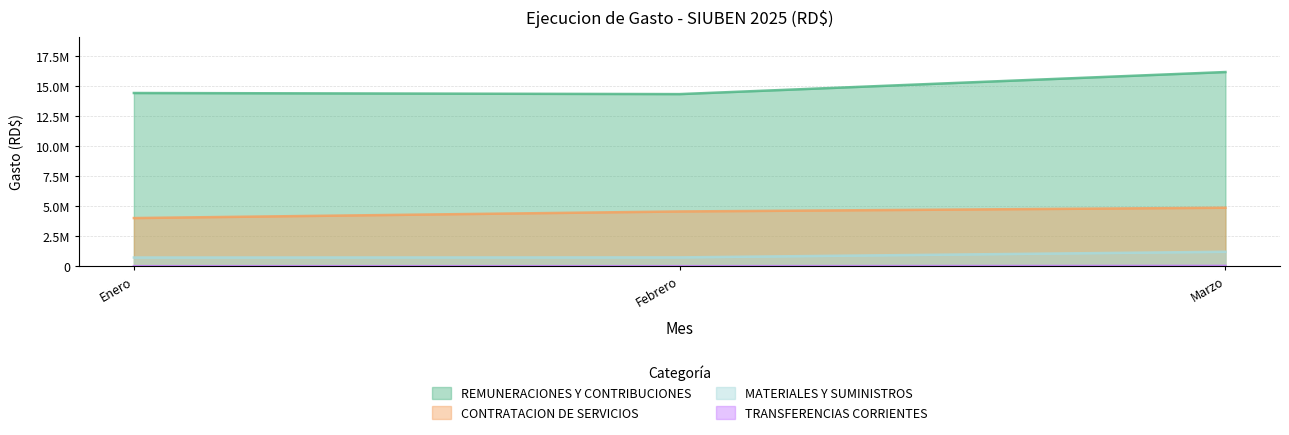

Where does the MATERIALES Y SUMINISTROS series first go above 735220?

Marzo